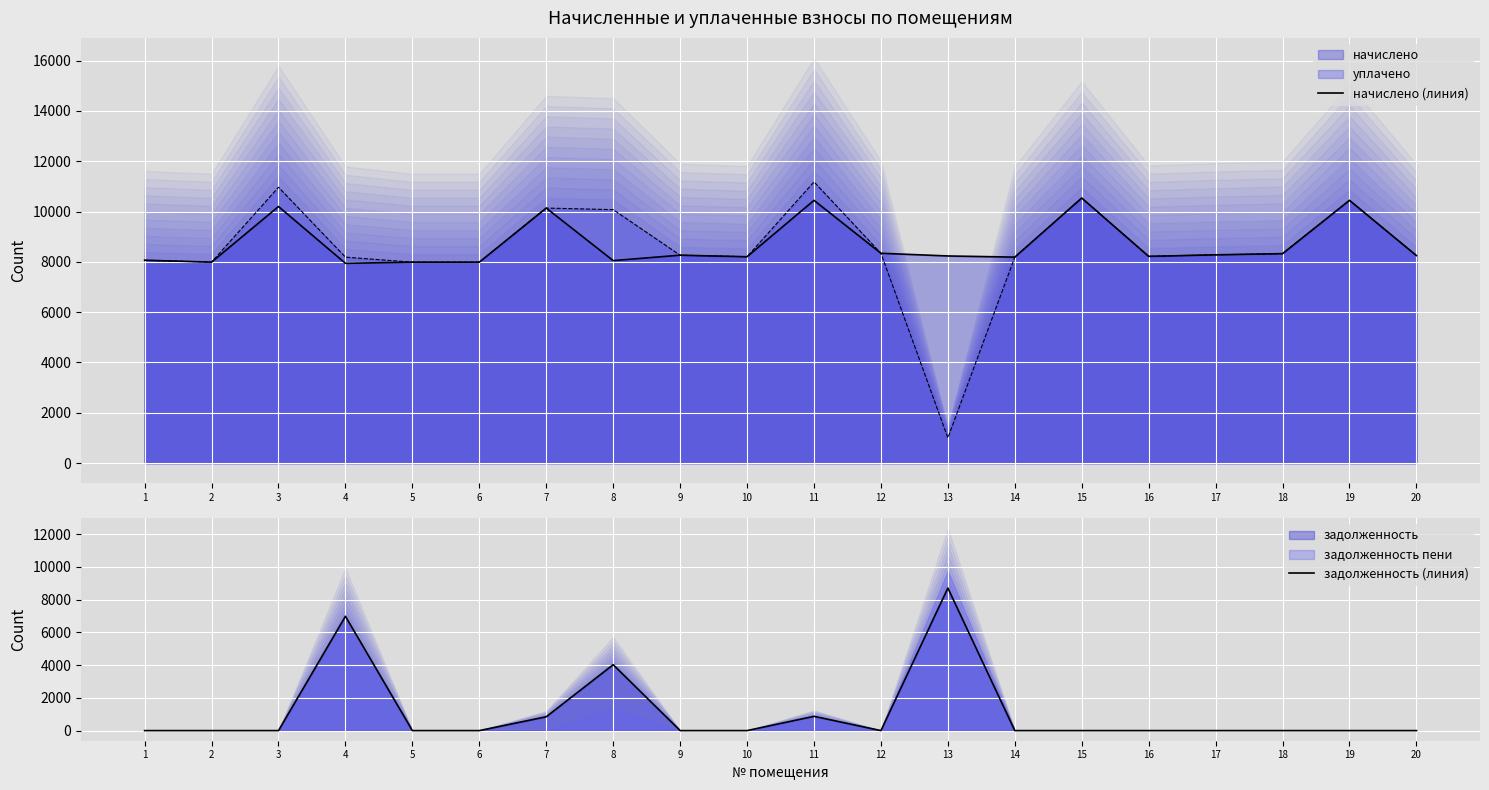

What is the difference between the задолженность (линия) values at 19 and 4?

6980.3